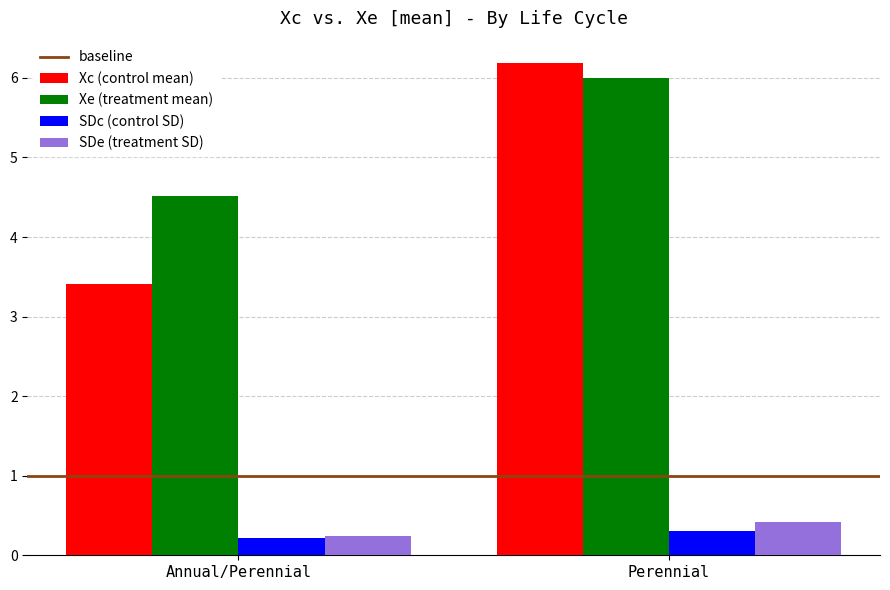

What is the spread (max minus min) of values at Annual/Perennial?

4.3